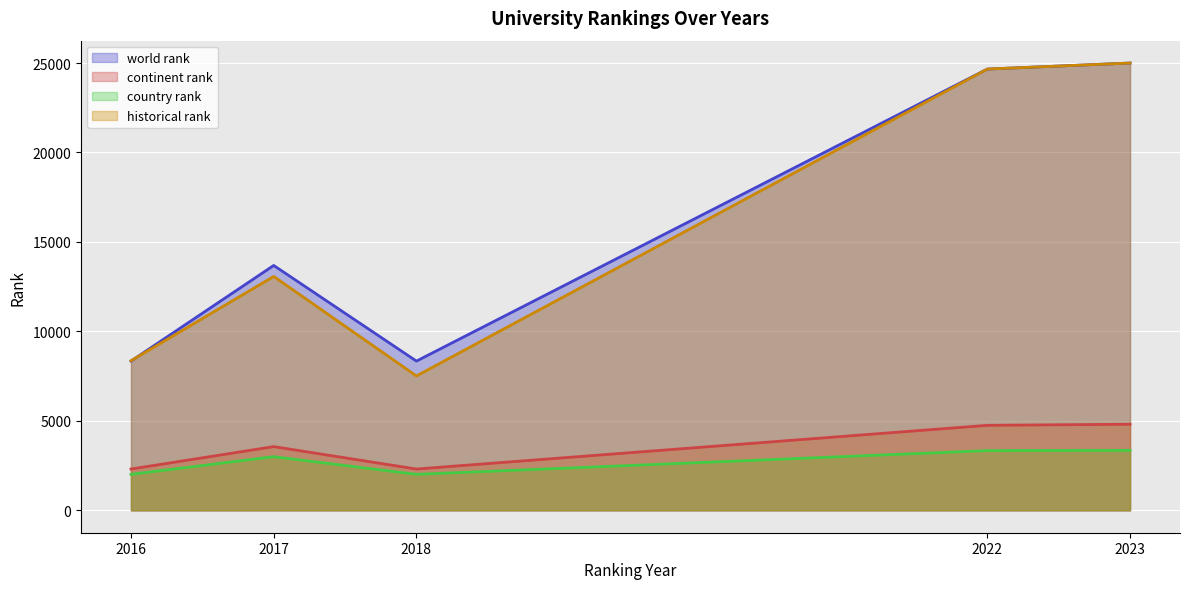

What is the difference between the world rank values at 2023 and 2018?

16657.0